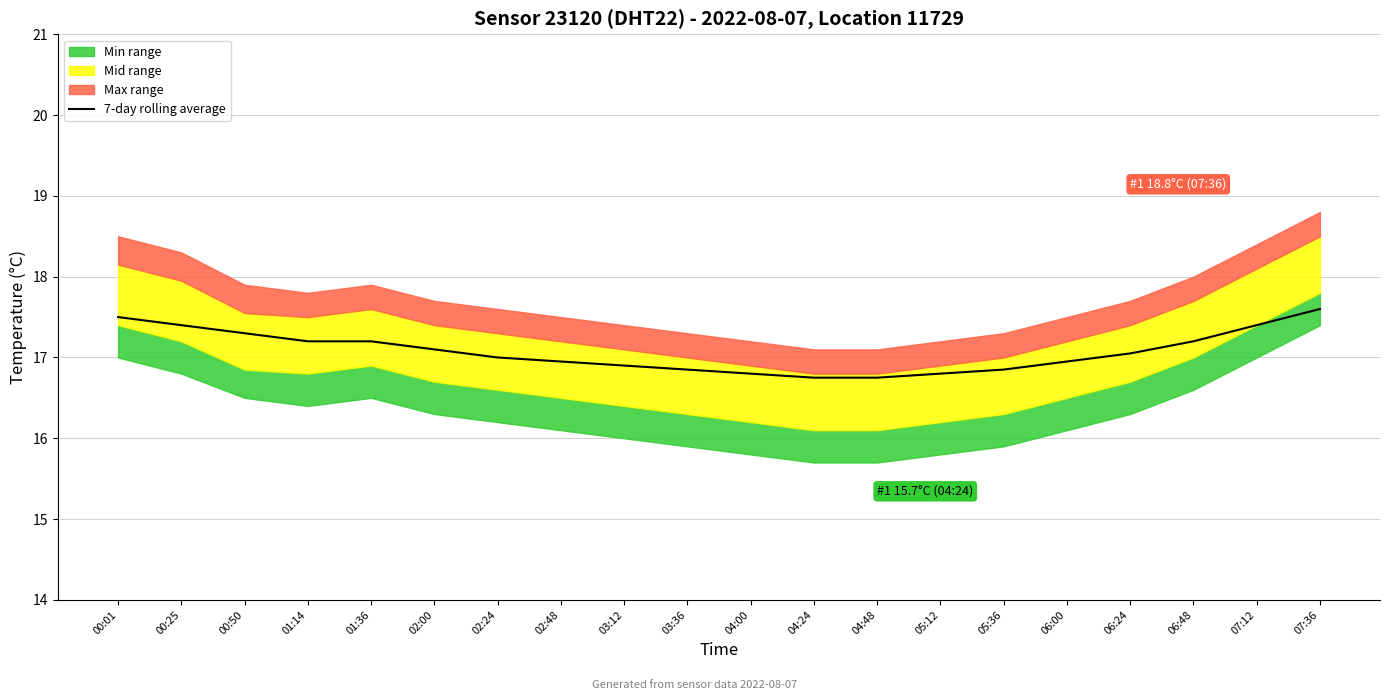

How many data points are less than 17?

9